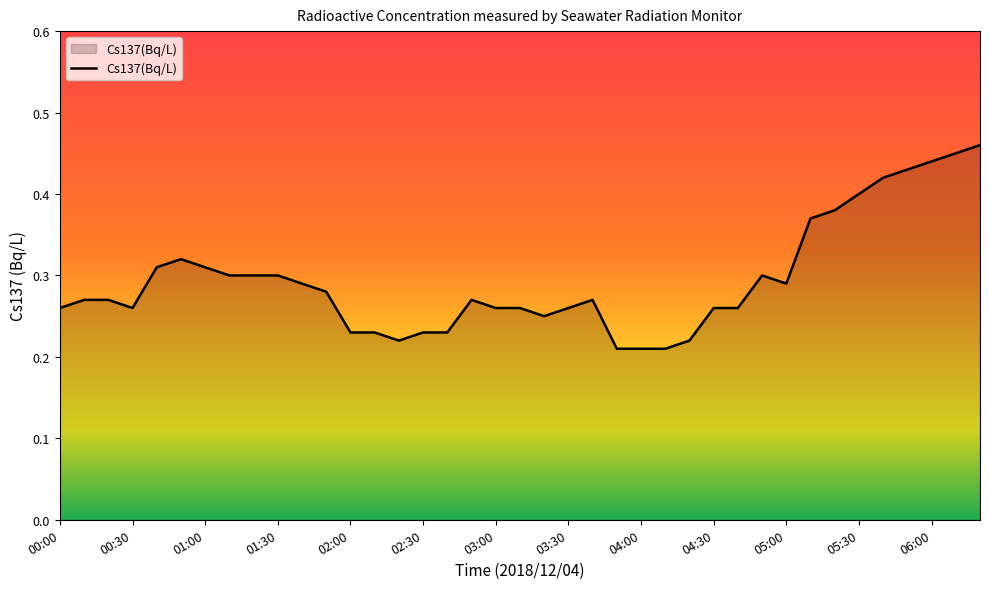

Count the values in the range 0 to 1.

39